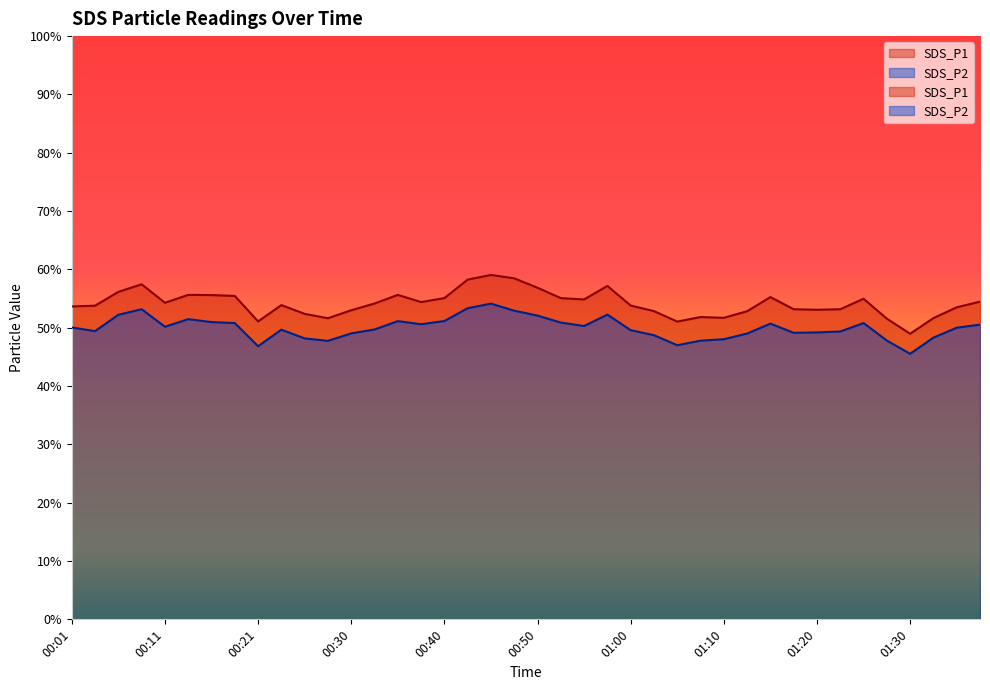

What is the difference between the maximum and minimum values in the SDS_P1 series?

10.1